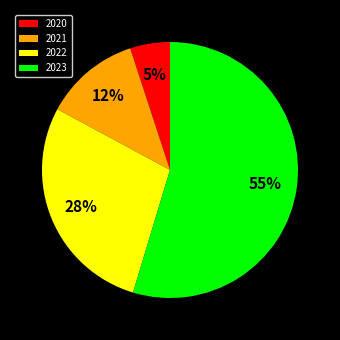

Does any single category account for the majority?

Yes